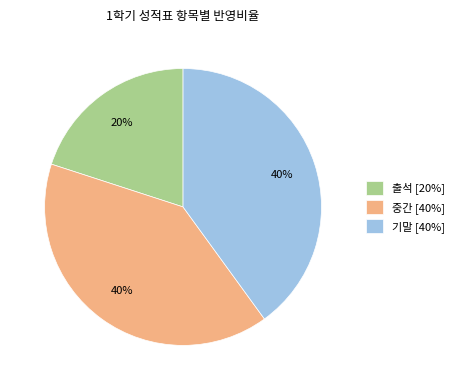

Between 기말 [40%] and 출석 [20%], which is larger?

기말 [40%]